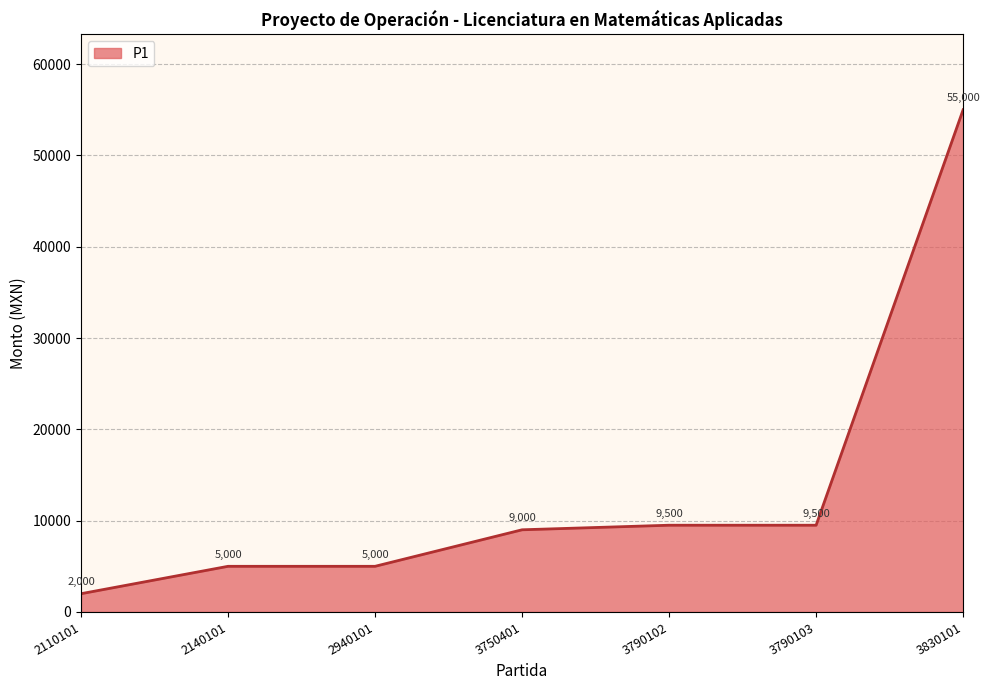

Reading right to left, what are all the values shown in this chart?

3830101=55000	3790103=9500	3790102=9500	3750401=9000	2940101=5000	2140101=5000	2110101=2000